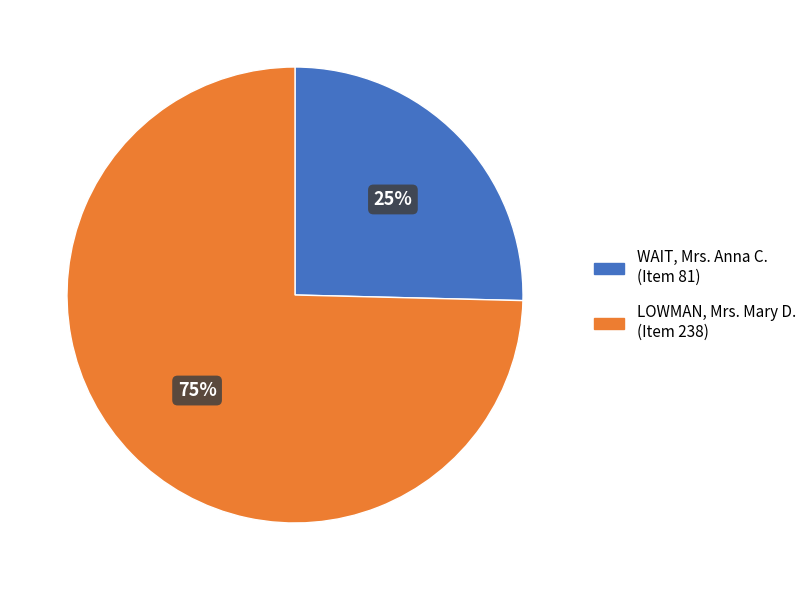

Is the sum of WAIT, Mrs. Anna C. (Item 81) and LOWMAN, Mrs. Mary D. (Item 238) greater than half?

Yes